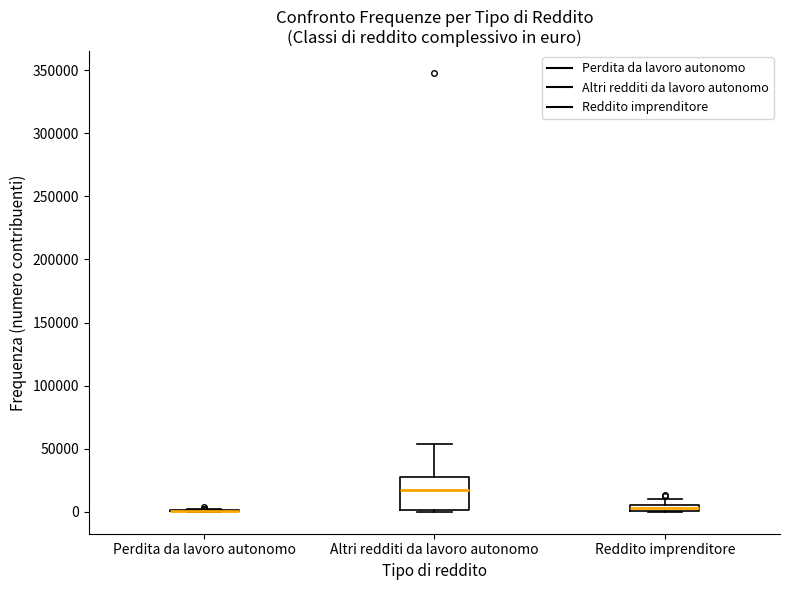

Where is the lower edge of the box for Reddito imprenditore on the y-axis? The values are not printed on the chart, so give them approximately, as read against the axis.

0